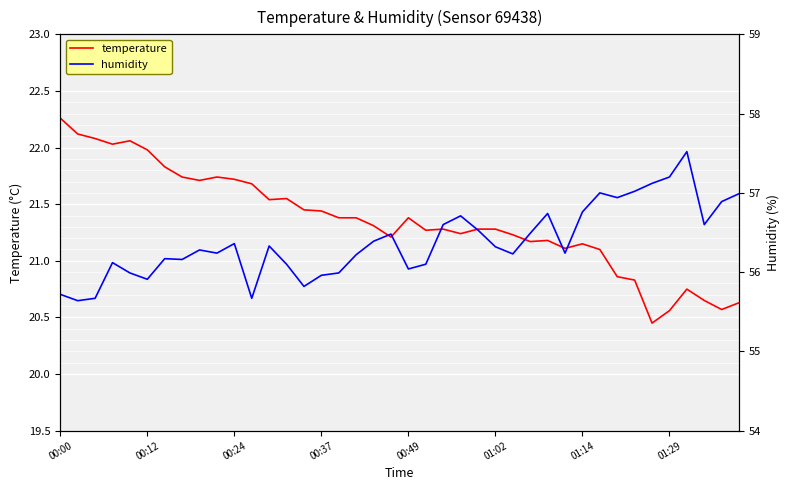

True or false: humidity and temperature intersect in this chart.

False